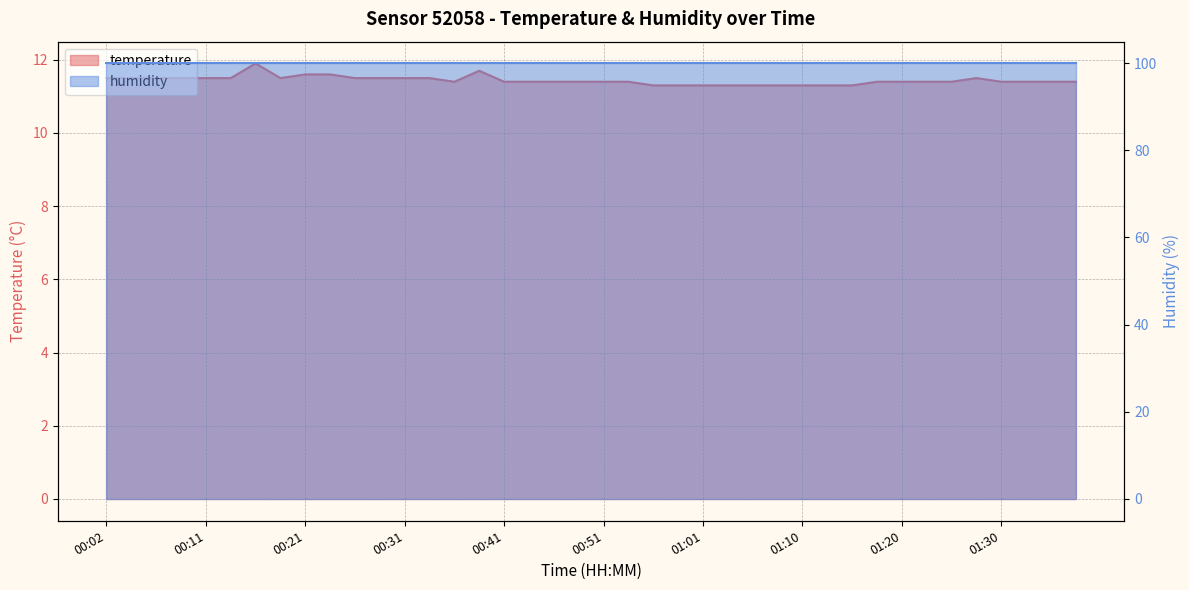

Reading left to right, extract all data points from this chart.

00:02=11.5	00:04=11.5	00:07=11.5	00:09=11.5	00:11=11.5	00:14=11.5	00:16=11.9	00:19=11.5	00:21=11.6	00:24=11.6	00:26=11.5	00:28=11.5	00:31=11.5	00:33=11.5	00:36=11.4	00:38=11.7	00:41=11.4	00:43=11.4	00:46=11.4	00:48=11.4	00:51=11.4	00:53=11.4	00:56=11.3	00:58=11.3	01:01=11.3	01:03=11.3	01:05=11.3	01:08=11.3	01:10=11.3	01:13=11.3	01:15=11.3	01:18=11.4	01:20=11.4	01:22=11.4	01:25=11.4	01:27=11.5	01:30=11.4	01:32=11.4	01:35=11.4	01:37=11.4